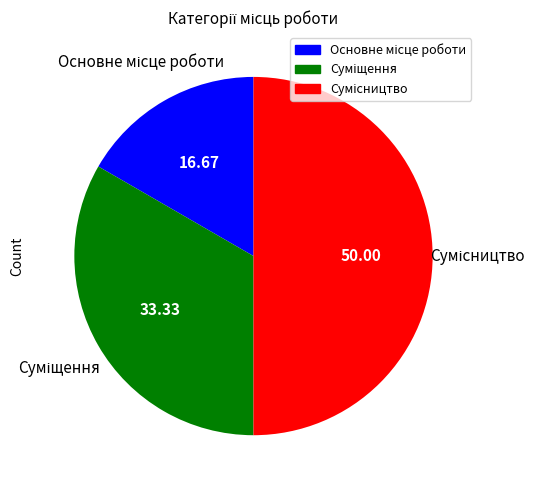

Count the number of slices in the pie.

3